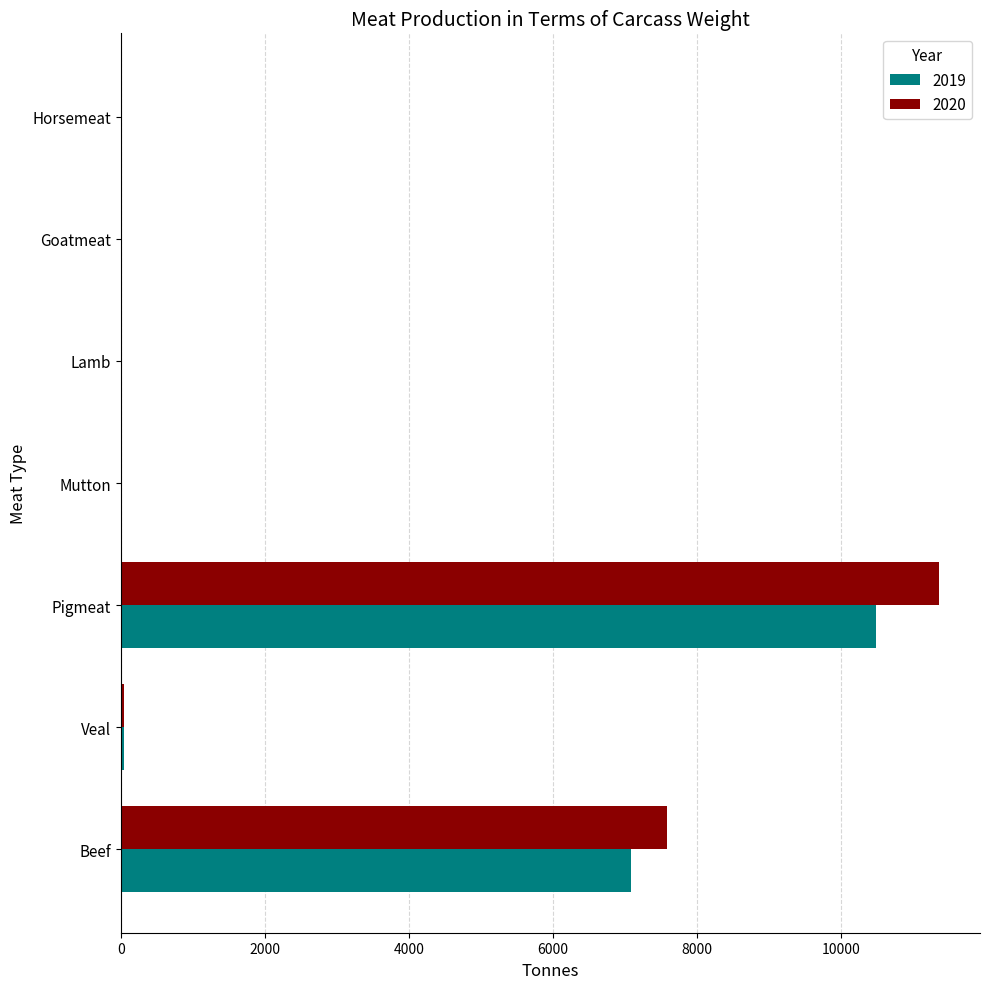

Which series changed the most between Beef and Veal?

2020